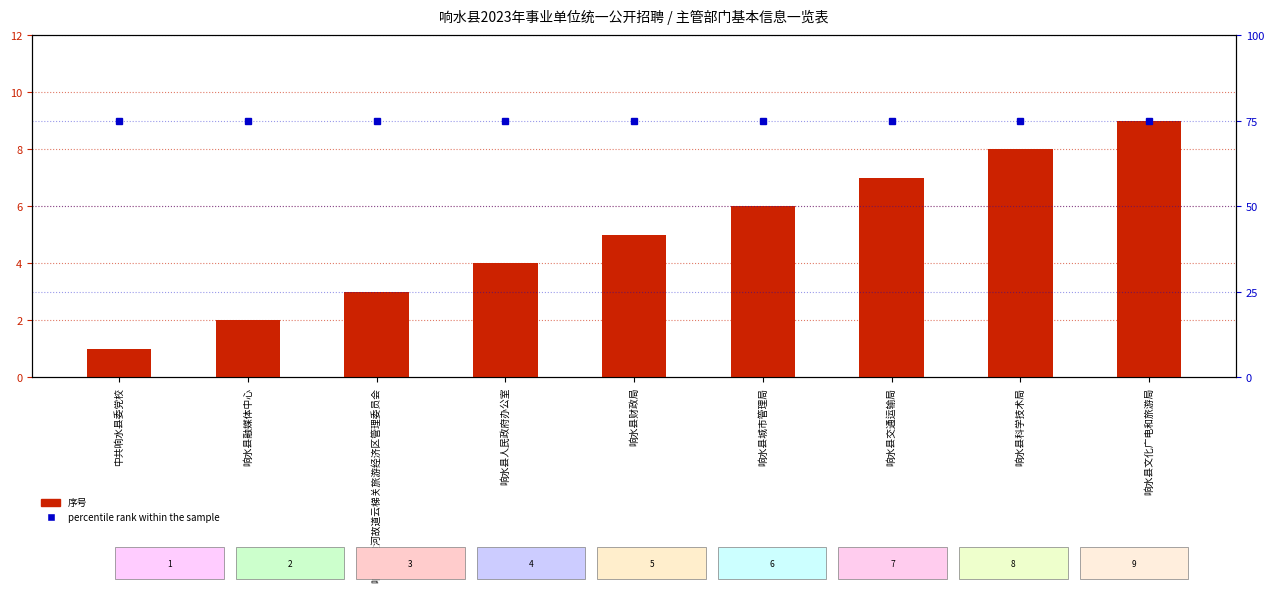

List the series in order of their overall mean, highest first.

percentile rank within the sample, 序号